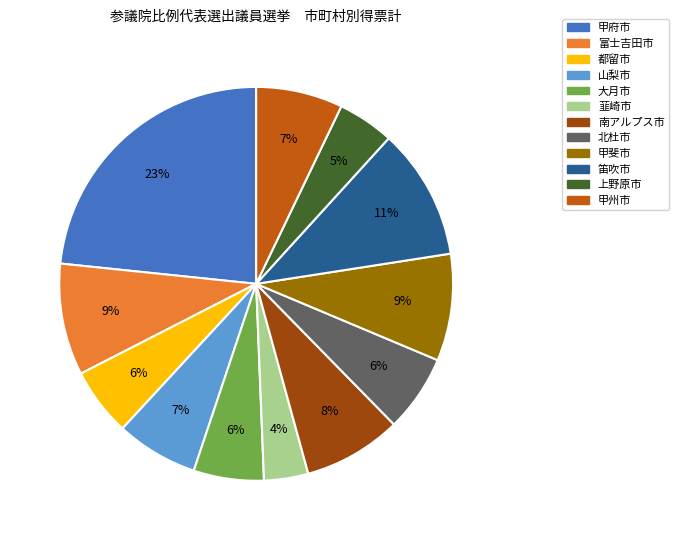

Which slice is the largest?

甲府市